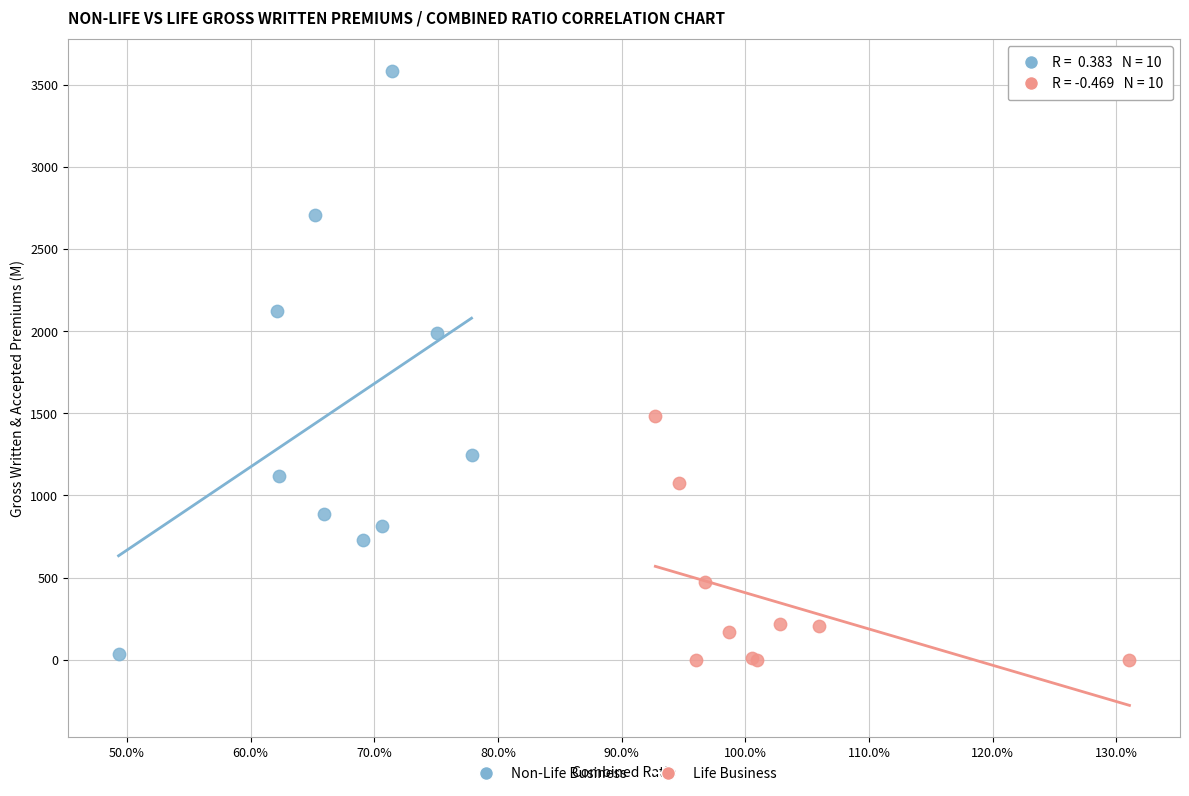

What are all the series names shown in the legend?

Non-Life Business, Life Business